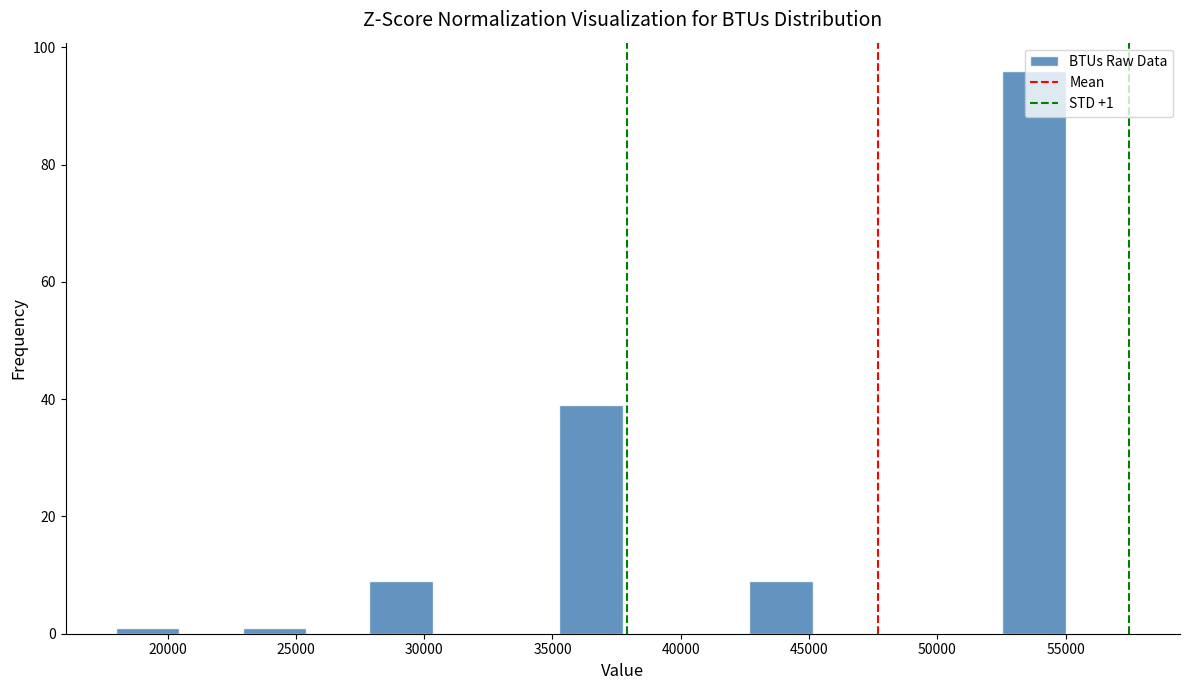

Which range on the x-axis has the tallest bar?

52500 to 55000